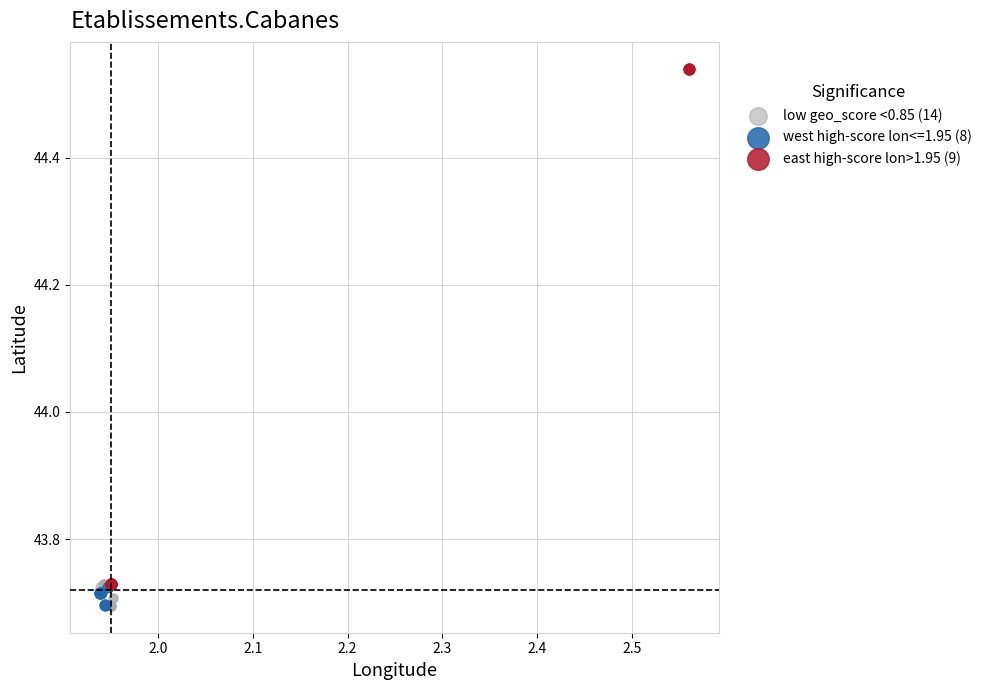

Which series contains the highest Y value?

east high-score lon>1.95 (9)